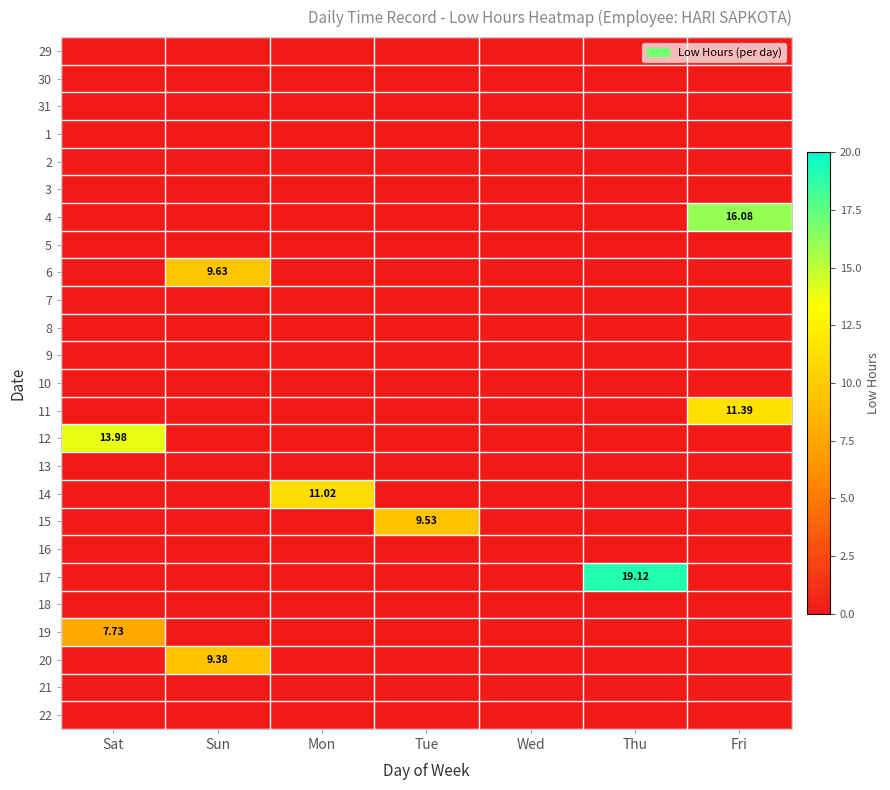

Rank the series at Wed from lowest to highest value.

29, 30, 31, 1, 2, 3, 4, 5, 6, 7, 8, 9, 10, 11, 12, 13, 14, 15, 16, 17, 18, 19, 20, 21, 22